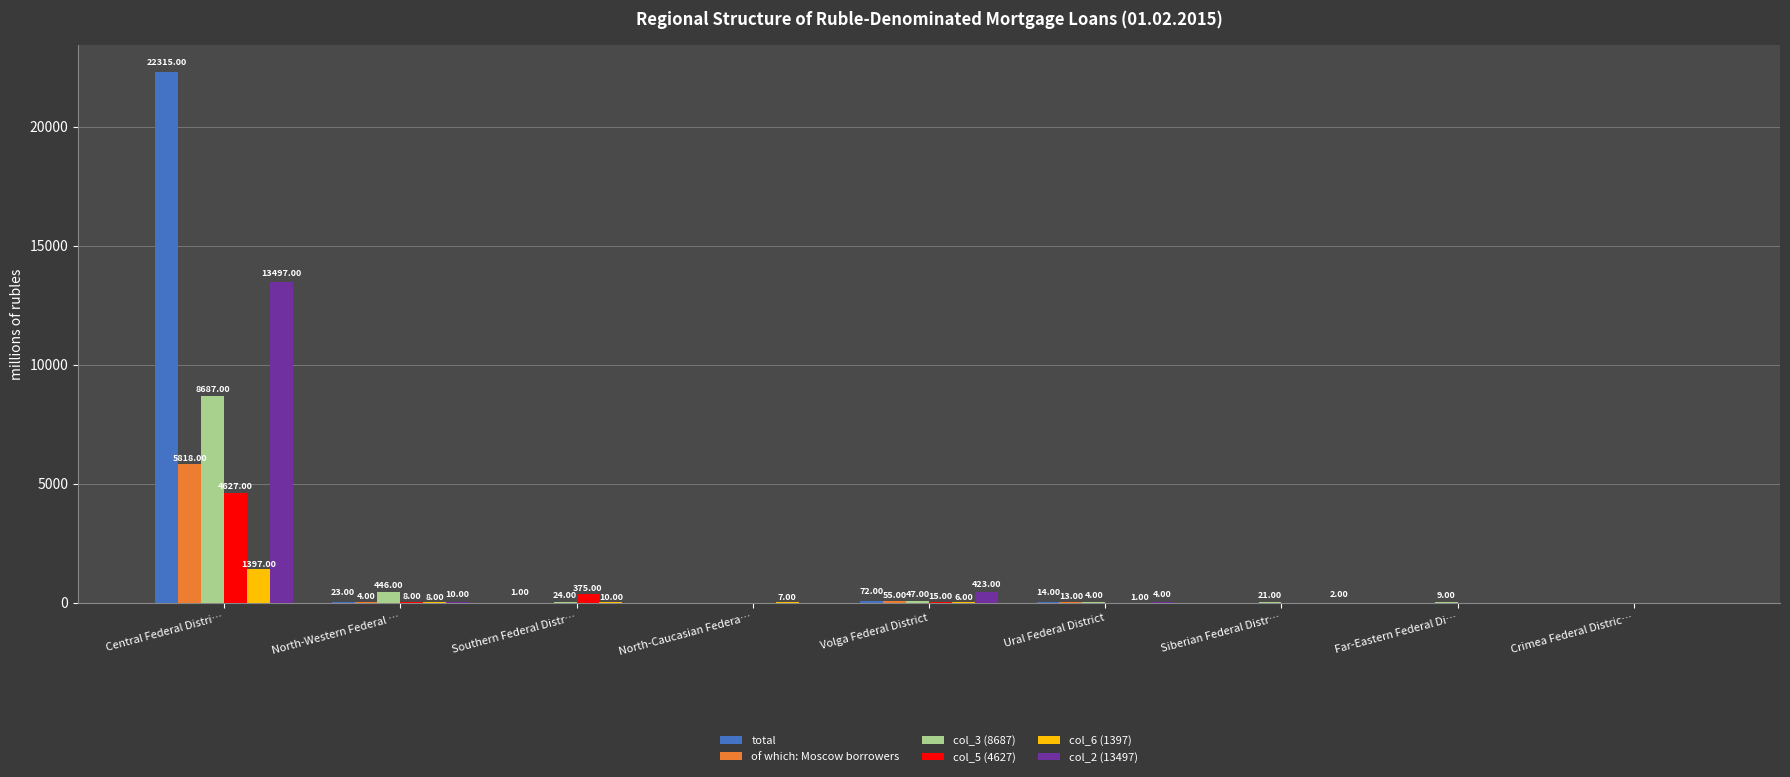

Which category has the highest value in the col_3 (8687) series?

Central Federal Distri…